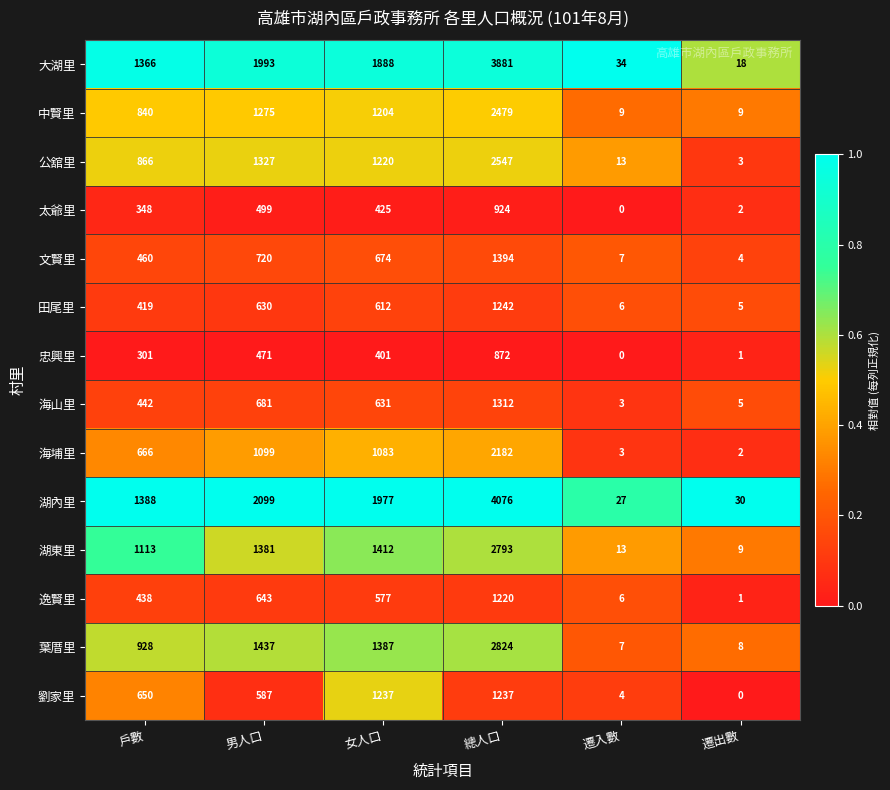

What is the total value across all series at 遷出數?

97